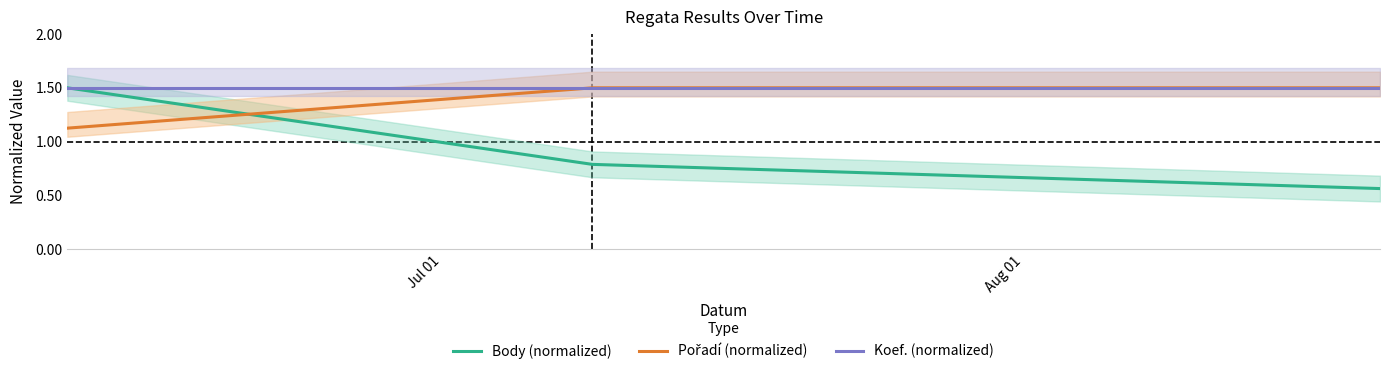

What is the minimum value shown in the chart?

0.6